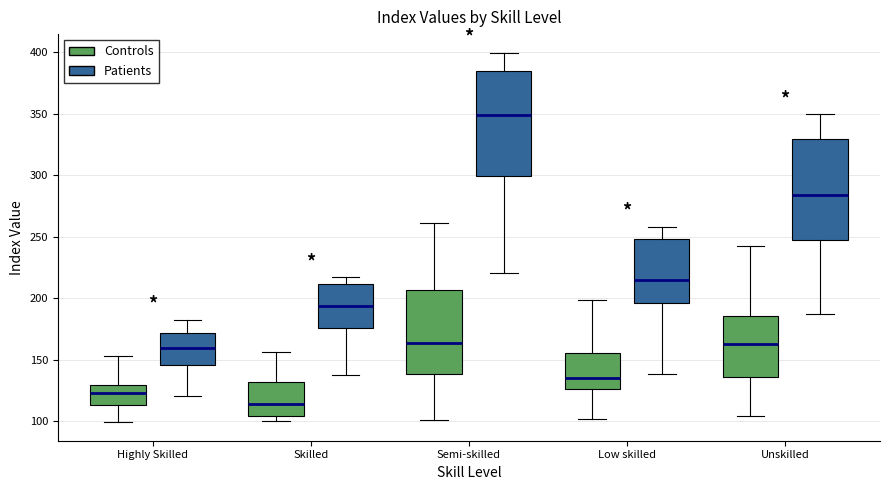

Reading left to right, read every box against the y-axis: the position of its median line, the range the box covers, and the ends of its whiskers. The values are not printed on the chart, so give them approximately, as read against the axis.

Highly Skilled (Controls): median 125, box 115 to 130, whiskers 100 to 155
Highly Skilled (Patients): median 160, box 145 to 170, whiskers 120 to 180
Skilled (Controls): median 115, box 105 to 130, whiskers 100 to 155
Skilled (Patients): median 195, box 175 to 210, whiskers 140 to 215
Semi-skilled (Controls): median 165, box 140 to 205, whiskers 100 to 260
Semi-skilled (Patients): median 350, box 300 to 385, whiskers 220 to 400
Low skilled (Controls): median 135, box 125 to 155, whiskers 100 to 200
Low skilled (Patients): median 215, box 195 to 250, whiskers 140 to 260
Unskilled (Controls): median 165, box 135 to 185, whiskers 105 to 245
Unskilled (Patients): median 285, box 245 to 330, whiskers 190 to 350